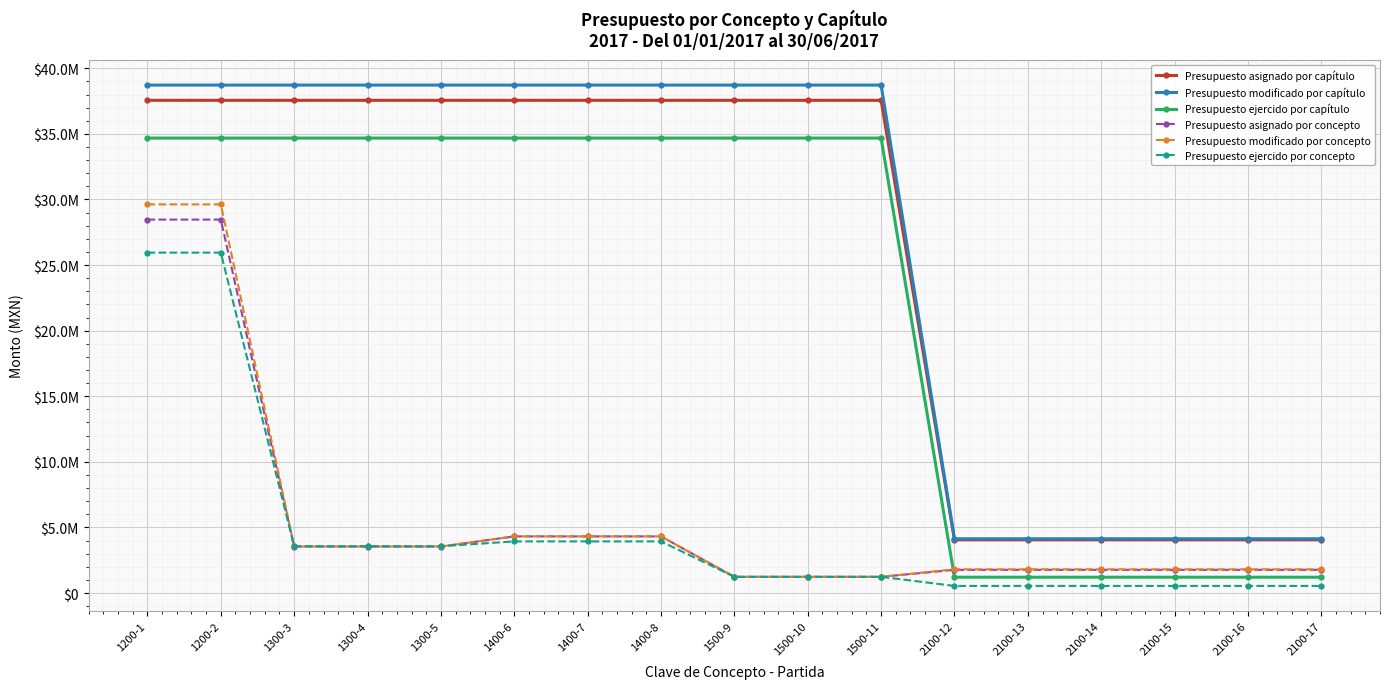

True or false: Presupuesto modificado por concepto has a value of 3545482.1 at 1300-3.

True